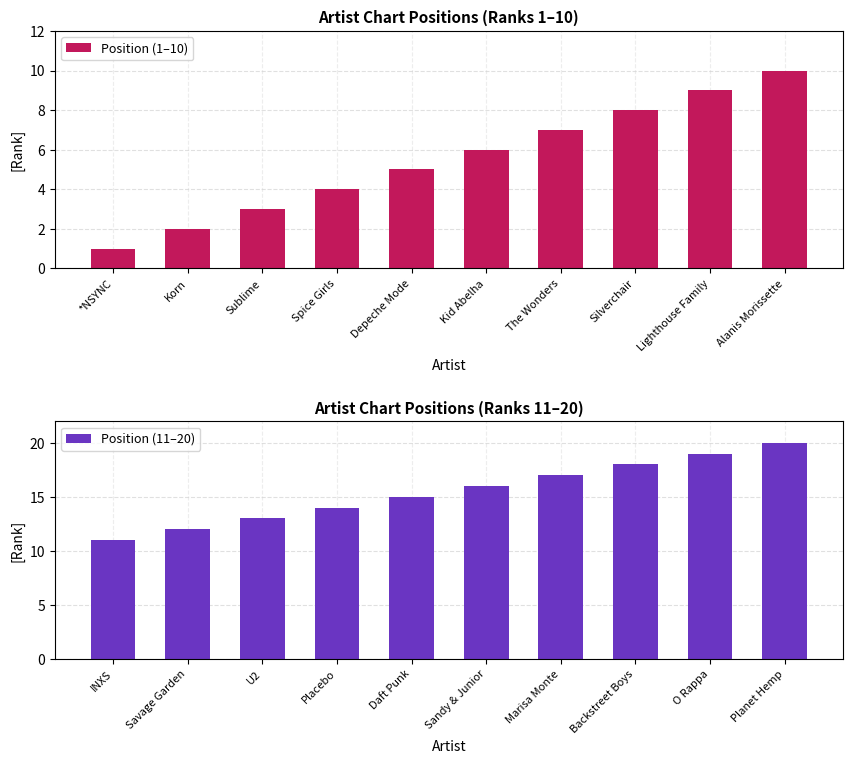

True or false: Position (11–20) has a value of 11 at INXS.

True